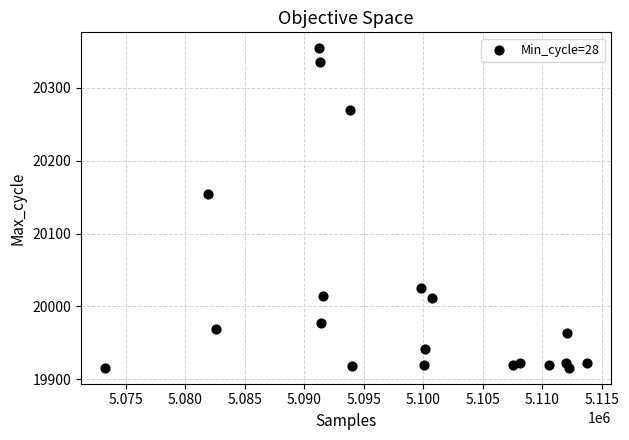

What Y value in the scatter plot is closest to 20135?

20154